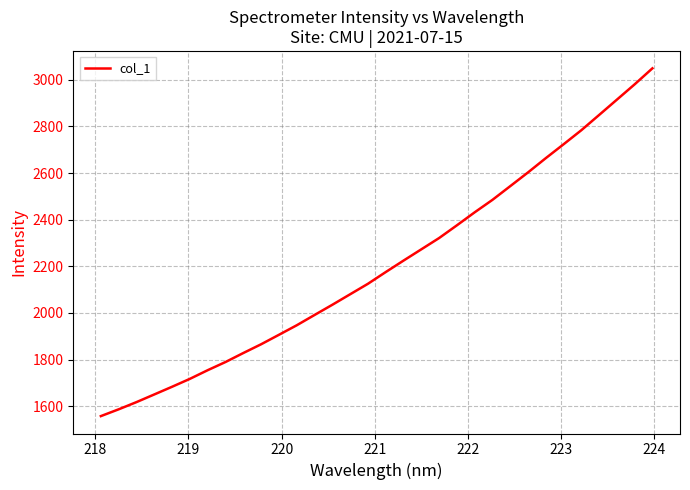

True or false: the data has more than 2 interior local peaks.

False